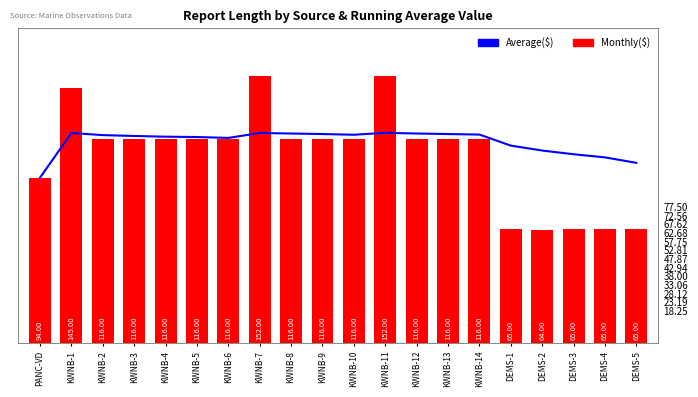

Rank the series by their average value, from highest to lowest.

Average($), Monthly($)